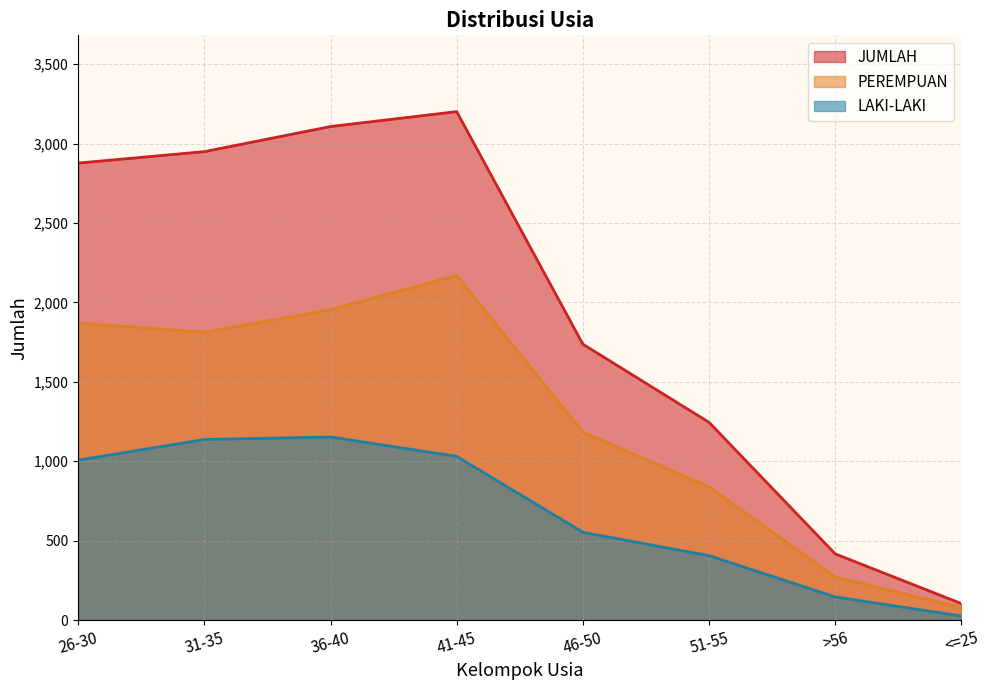

Which series has the largest range (max minus min)?

JUMLAH